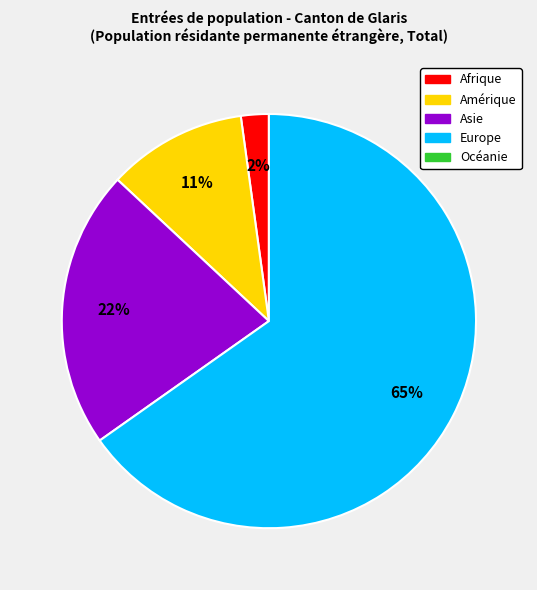

To the nearest percent, what is the difference between the largest and smallest slice percentages?

63%